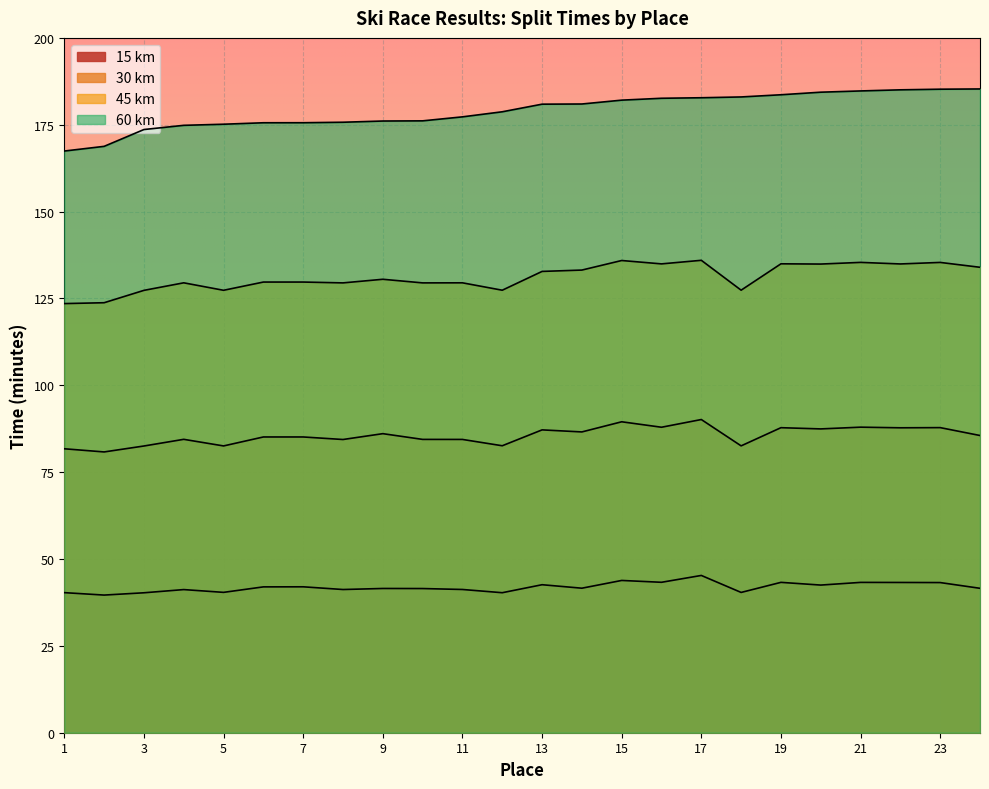

At which label is 15 km closest to 42?

7